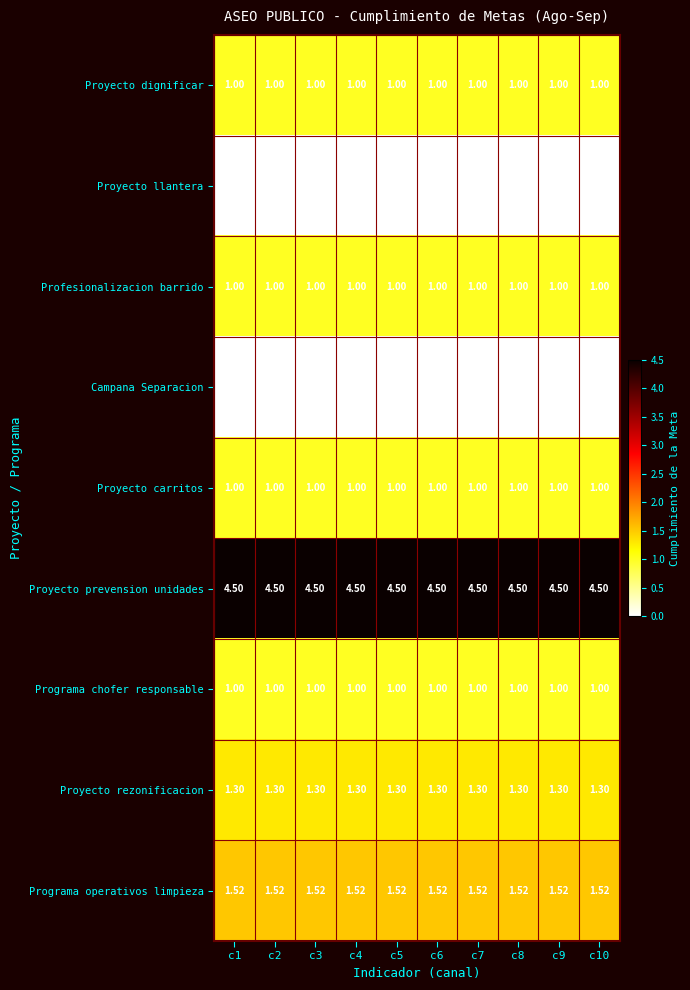

Is the value of Proyecto carritos at c7 greater than the value of Programa operativos limpieza at c6?

No